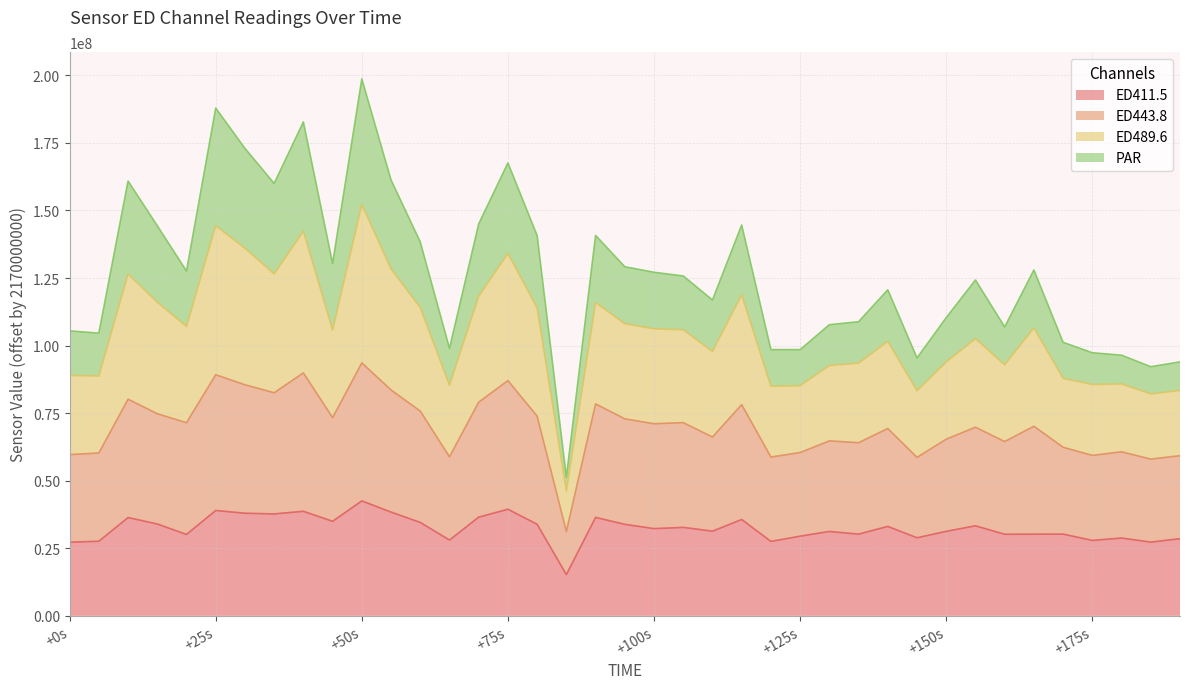

Which series has the largest range (max minus min)?

ED489.6